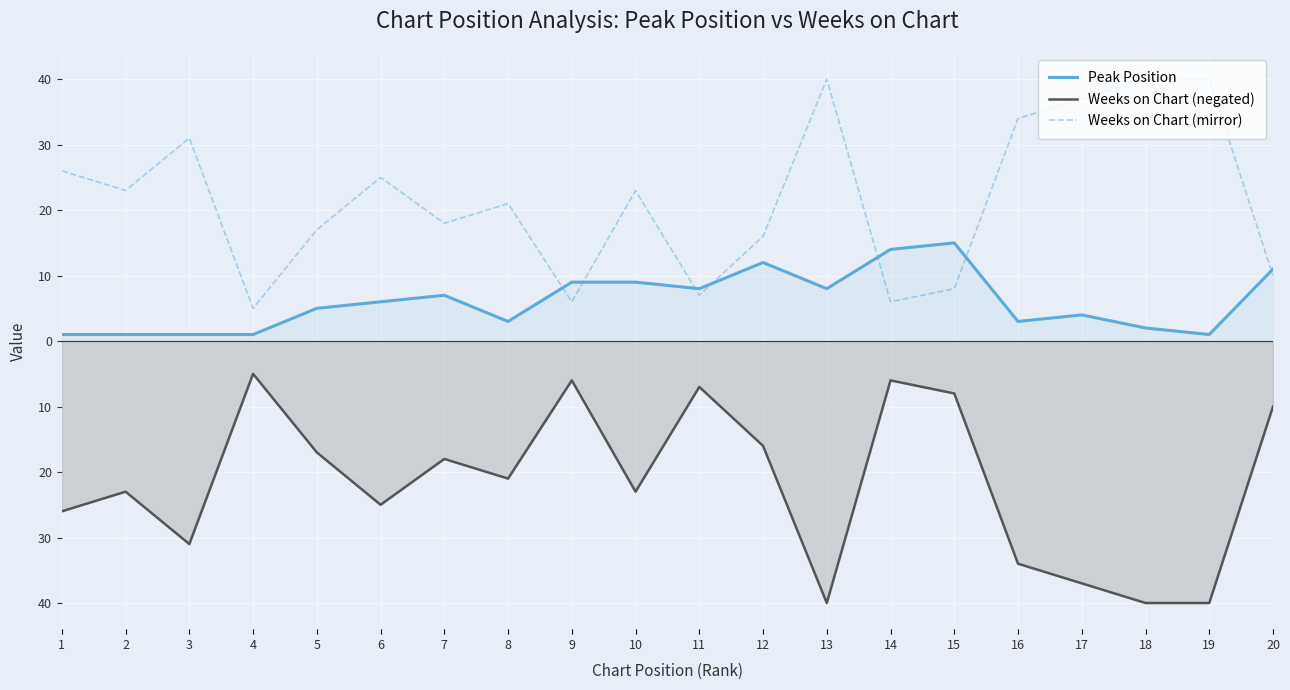

Is the value of Weeks on Chart (mirror) at 8 greater than the value of Peak Position at 17?

Yes